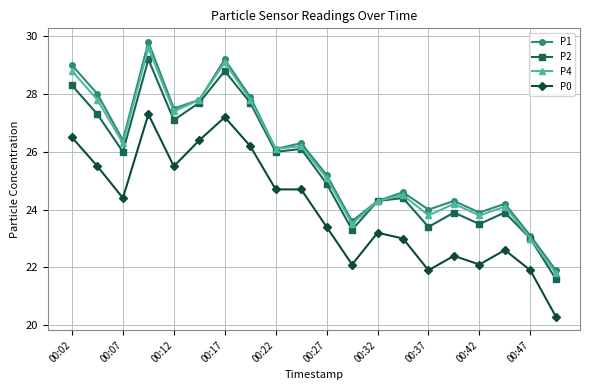

Reading left to right, list all the values displayed in this chart.

P1: 29.0	28.0	26.4	29.8	27.5	27.8	29.2	27.9	26.1	26.3	25.2	23.6	24.3	24.6	24.0	24.3	23.9	24.2	23.1	21.9
P2: 28.3	27.3	26.0	29.2	27.1	27.7	28.8	27.7	26.0	26.1	24.9	23.3	24.3	24.4	23.4	23.9	23.5	23.9	23.0	21.6
P4: 28.8	27.8	26.3	29.6	27.4	27.8	29.1	27.8	26.1	26.2	25.1	23.5	24.3	24.5	23.8	24.2	23.8	24.1	23.0	21.8
P0: 26.5	25.5	24.4	27.3	25.5	26.4	27.2	26.2	24.7	24.7	23.4	22.1	23.2	23.0	21.9	22.4	22.1	22.6	21.9	20.3